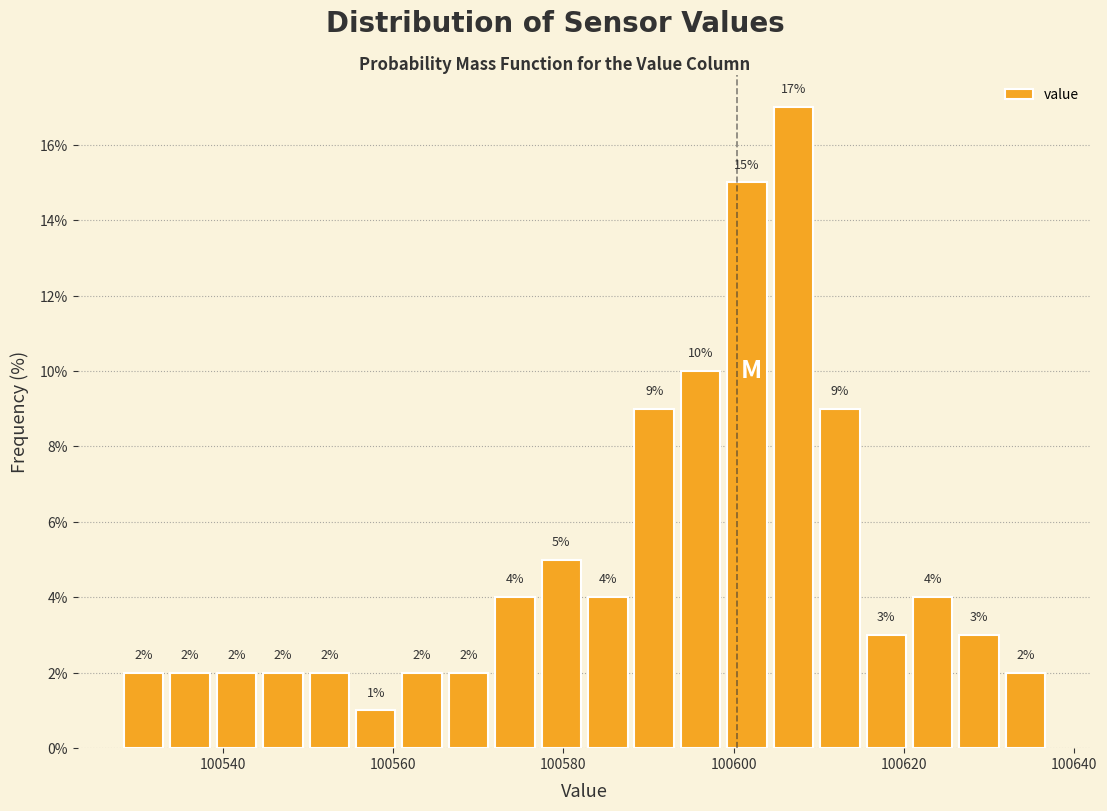

Around what value on the x-axis is the tallest bar? Give the approximate position of its centre, as read against the axis.

100608